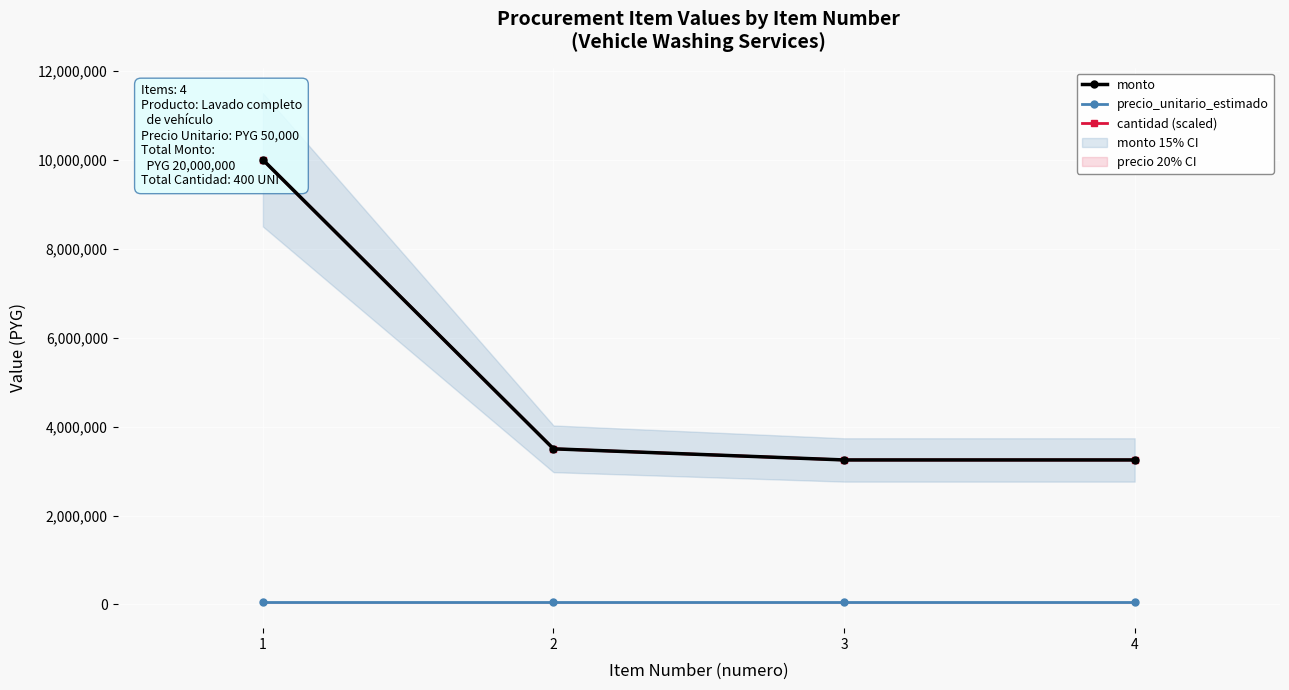

What is the highest value of the monto series?

10000000